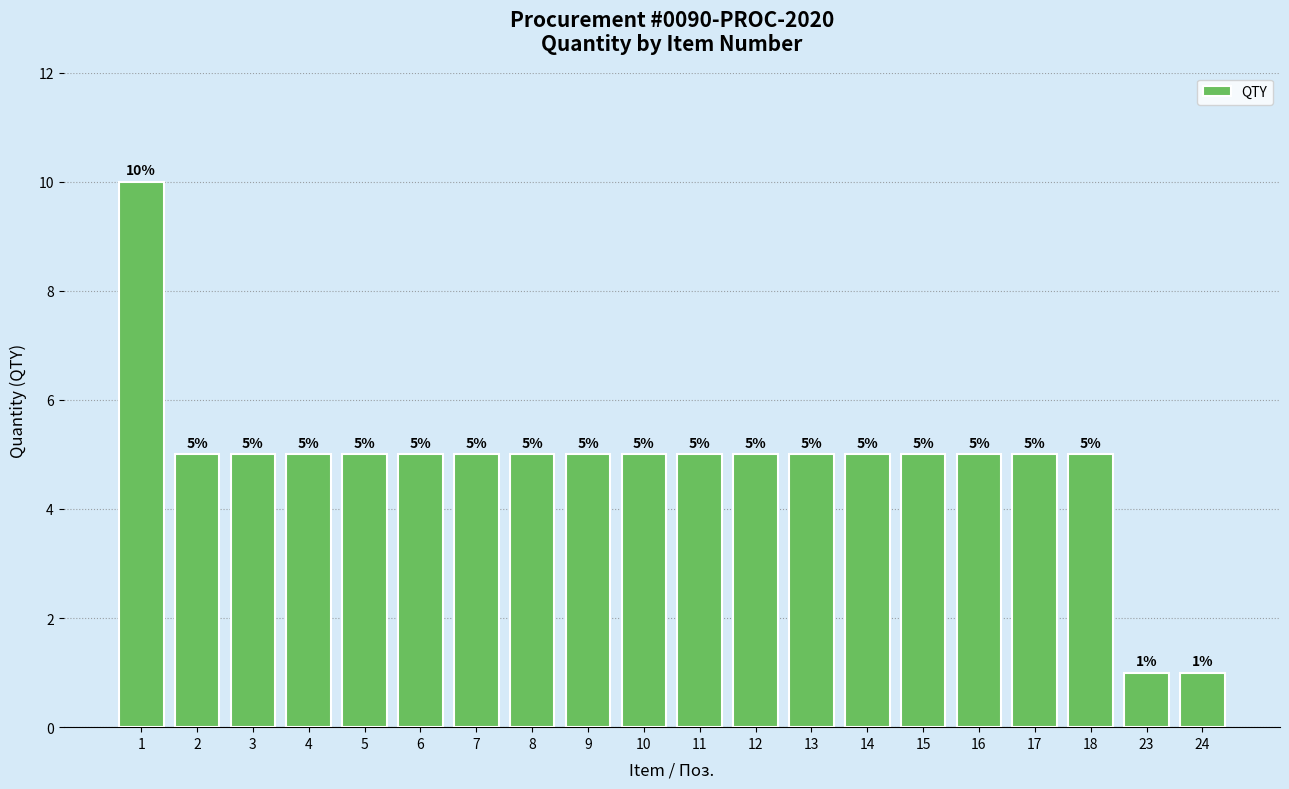

Does the chart contain stacked bars?

No